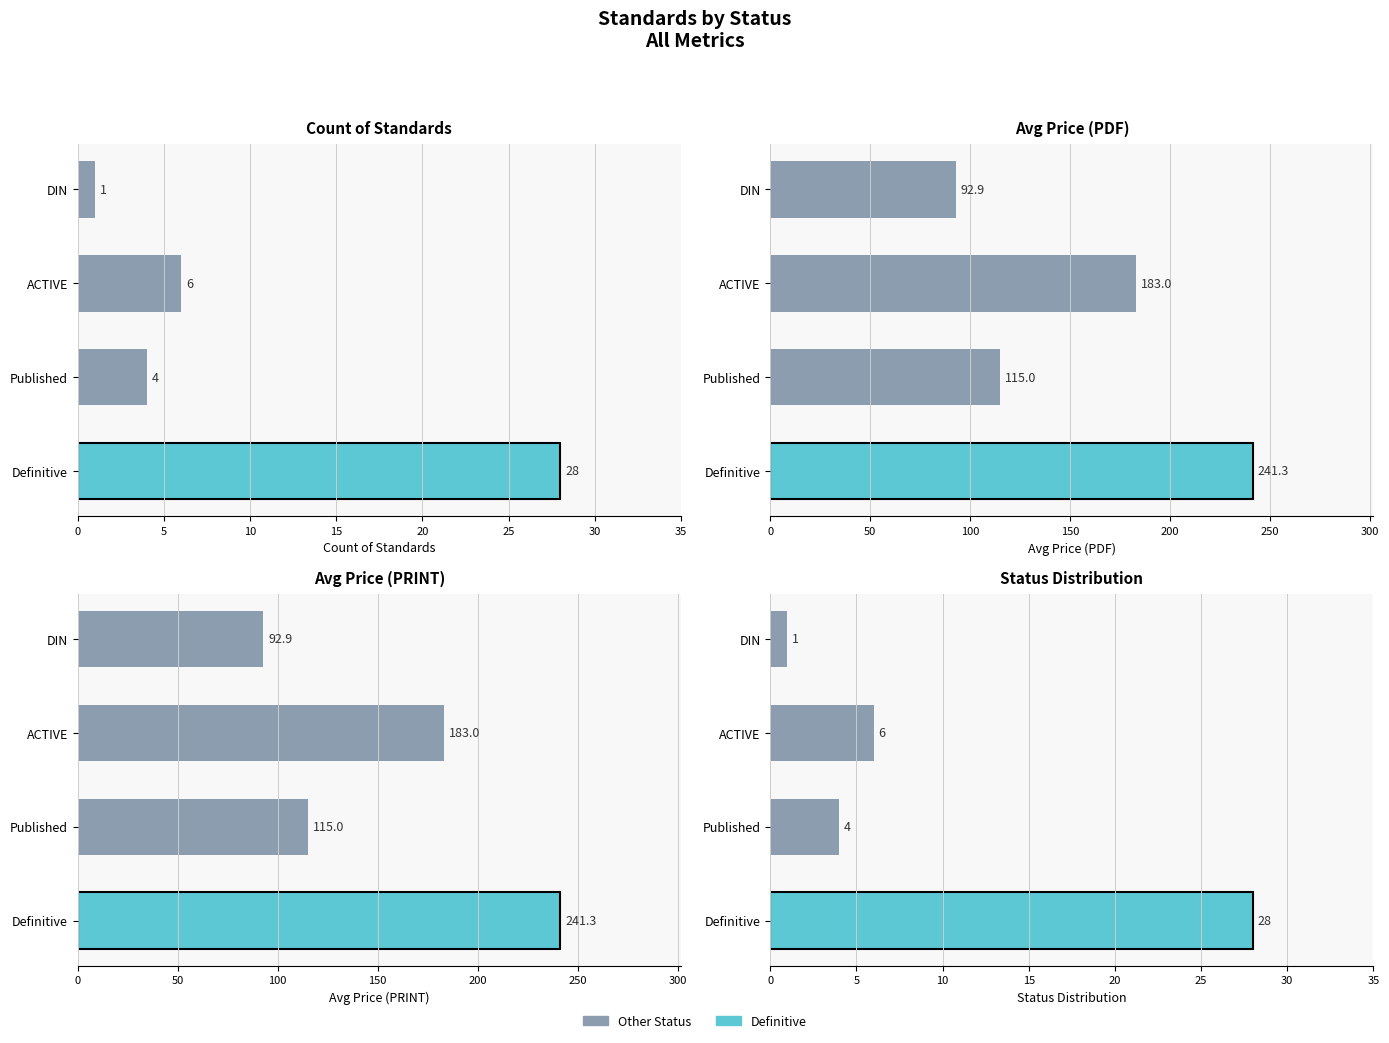

At which label does the data first exceed 6?

Definitive